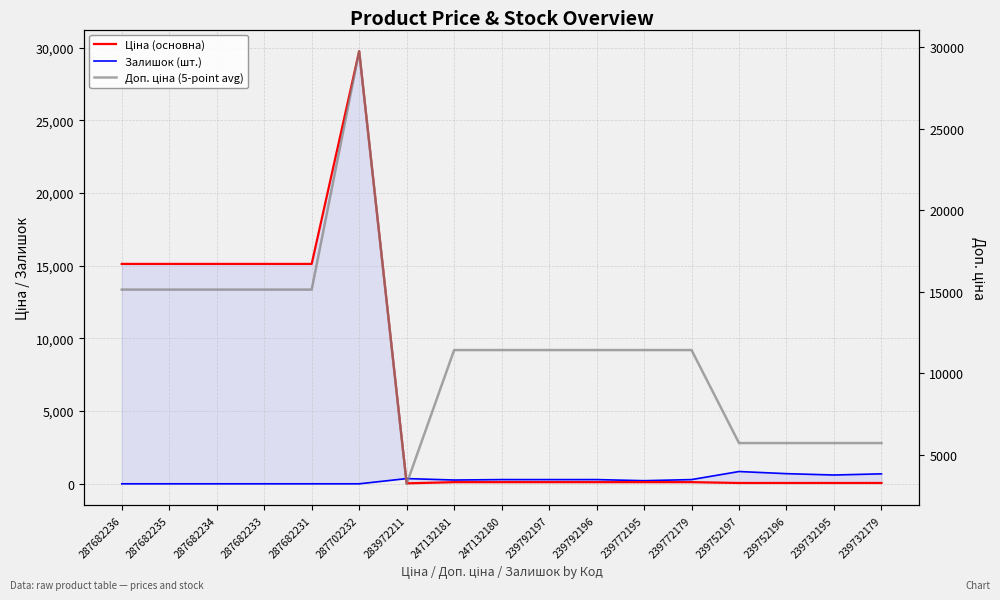

Between which two adjacent categories do Ціна (основна) and Залишок (шт.) first intersect?

287702232 and 283972211